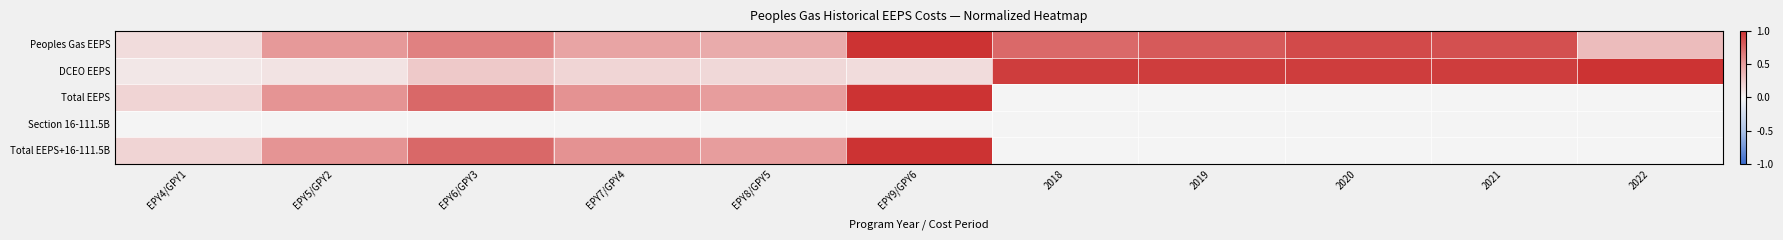

Which series has the widest spread of values?

Total EEPS+16-111.5B